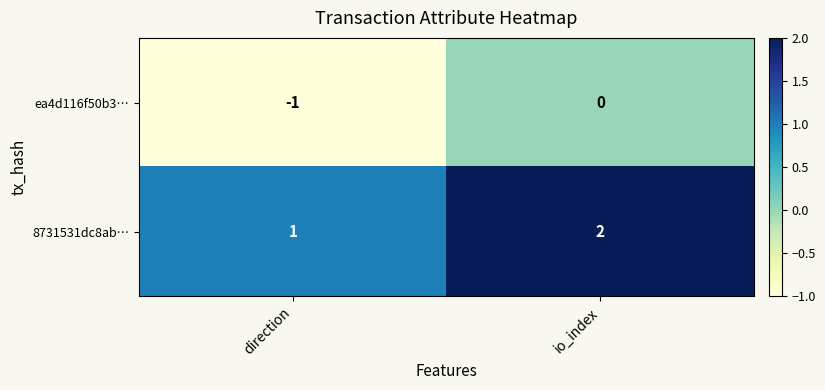

At which label is ea4d116f50b3… closest to 0?

io_index